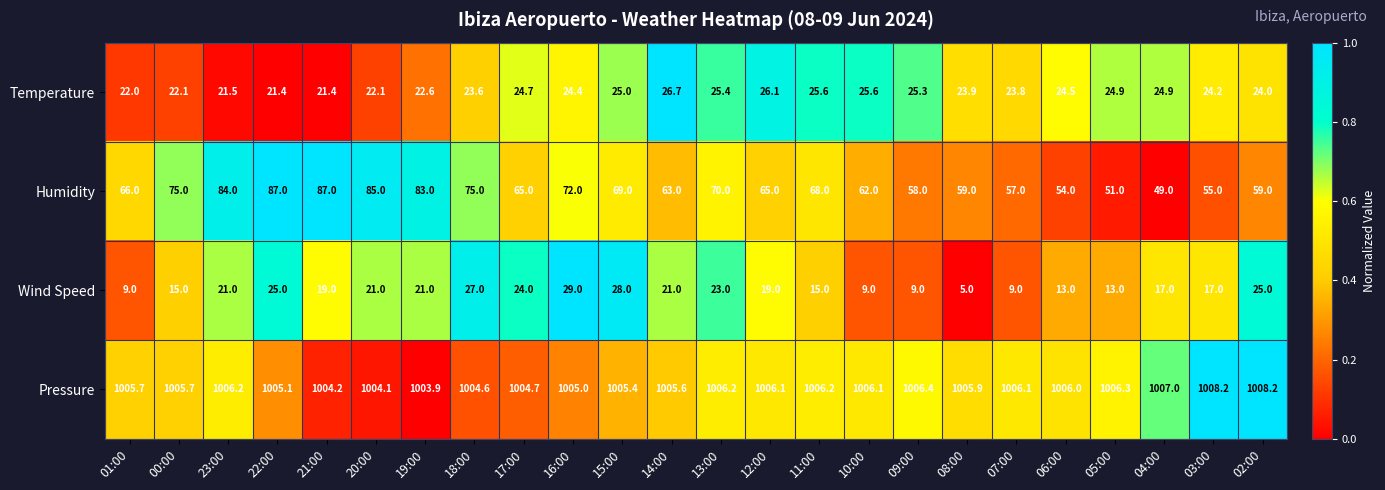

Which series has the largest total across all categories?

Pressure